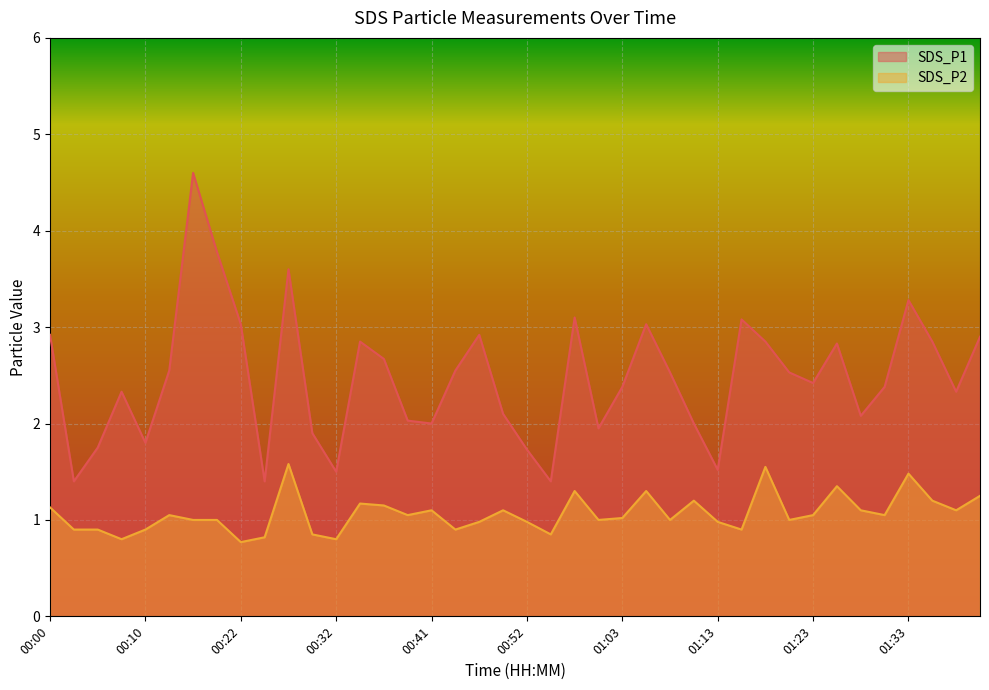

The value of SDS_P2 at 00:32 is 0.8. True or false?

True